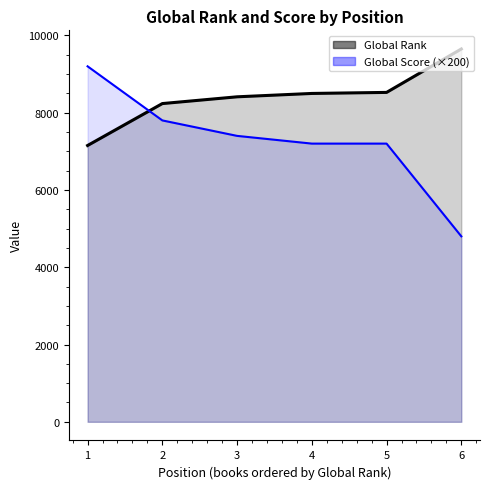

The Global Score series shows 7200 at 5. True or false?

True